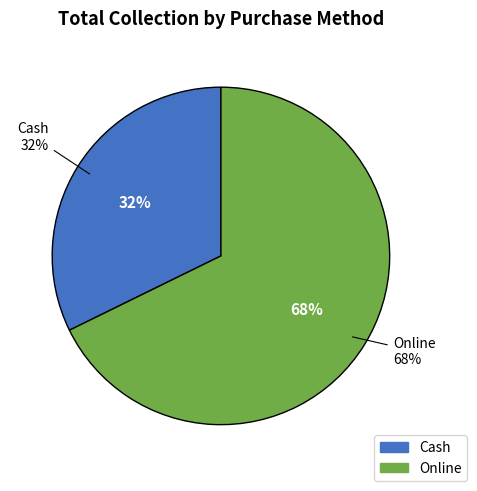

Is it true that Cash is 45% of the pie?

False